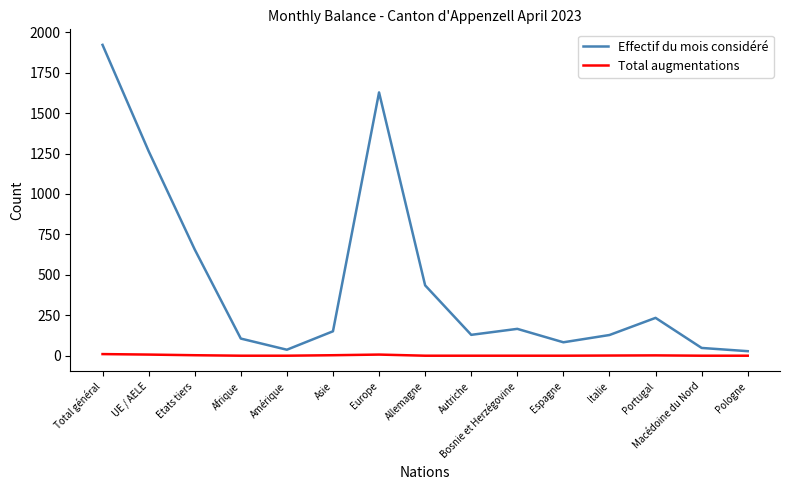

What is the highest value of the Effectif du mois considéré series?

1922